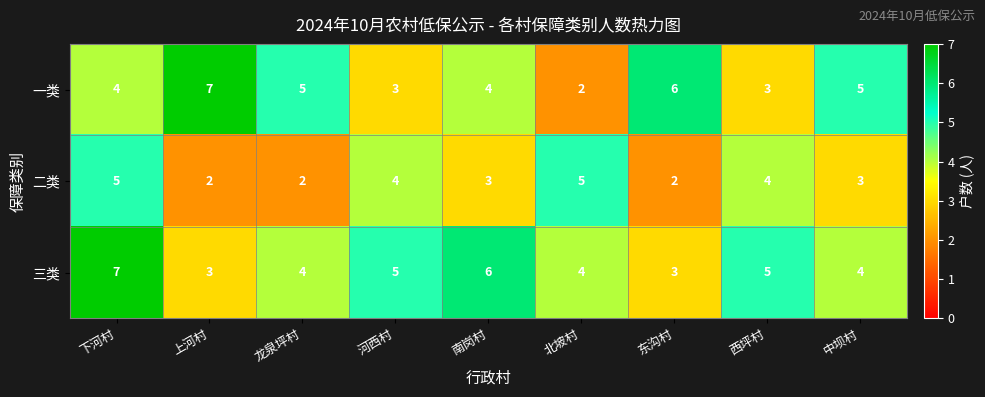

What is the approximate value of 三类 at 下河村?

7